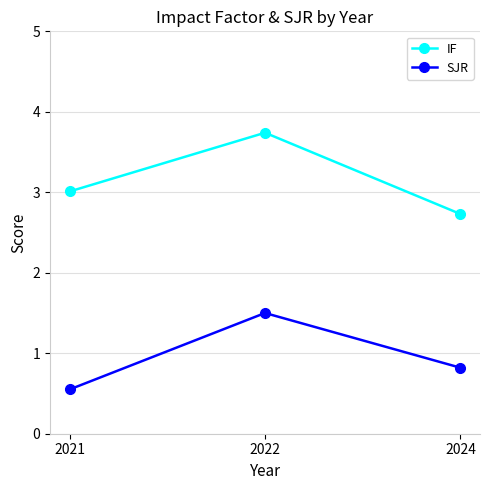

Does the chart display data point markers on the line(s)?

Yes